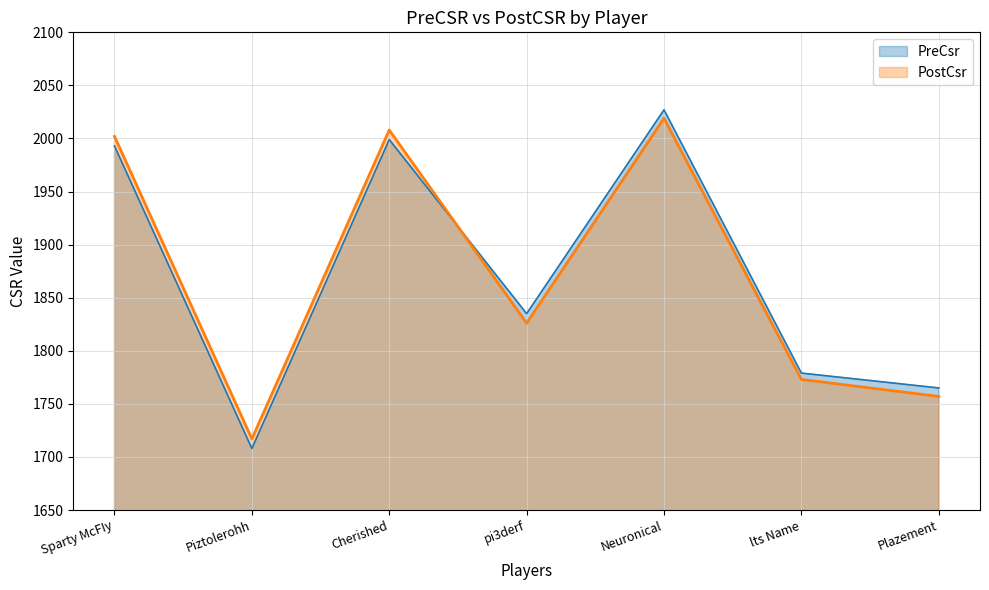

How many distinct data groups are displayed?

2